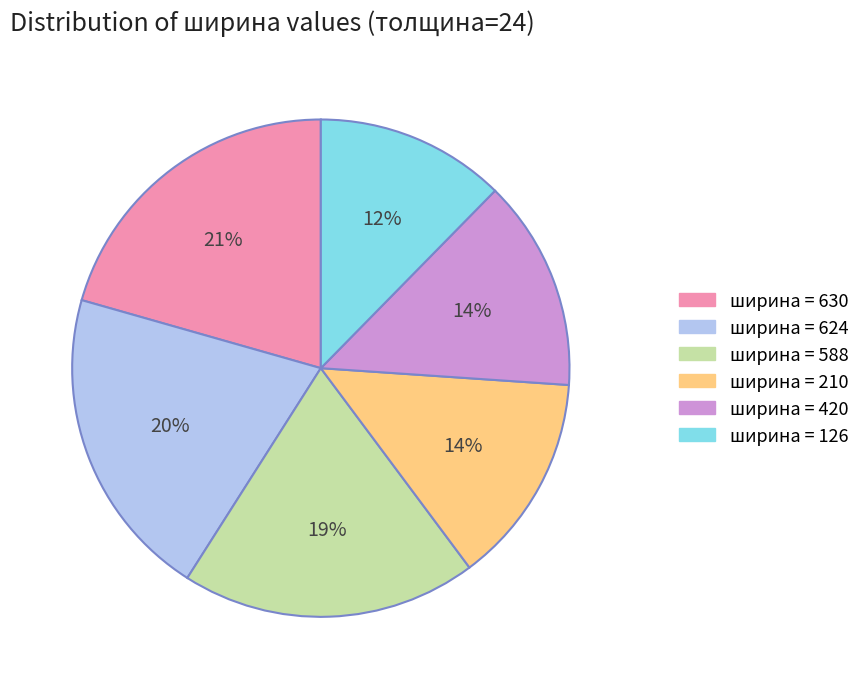

Does any single category account for the majority?

No